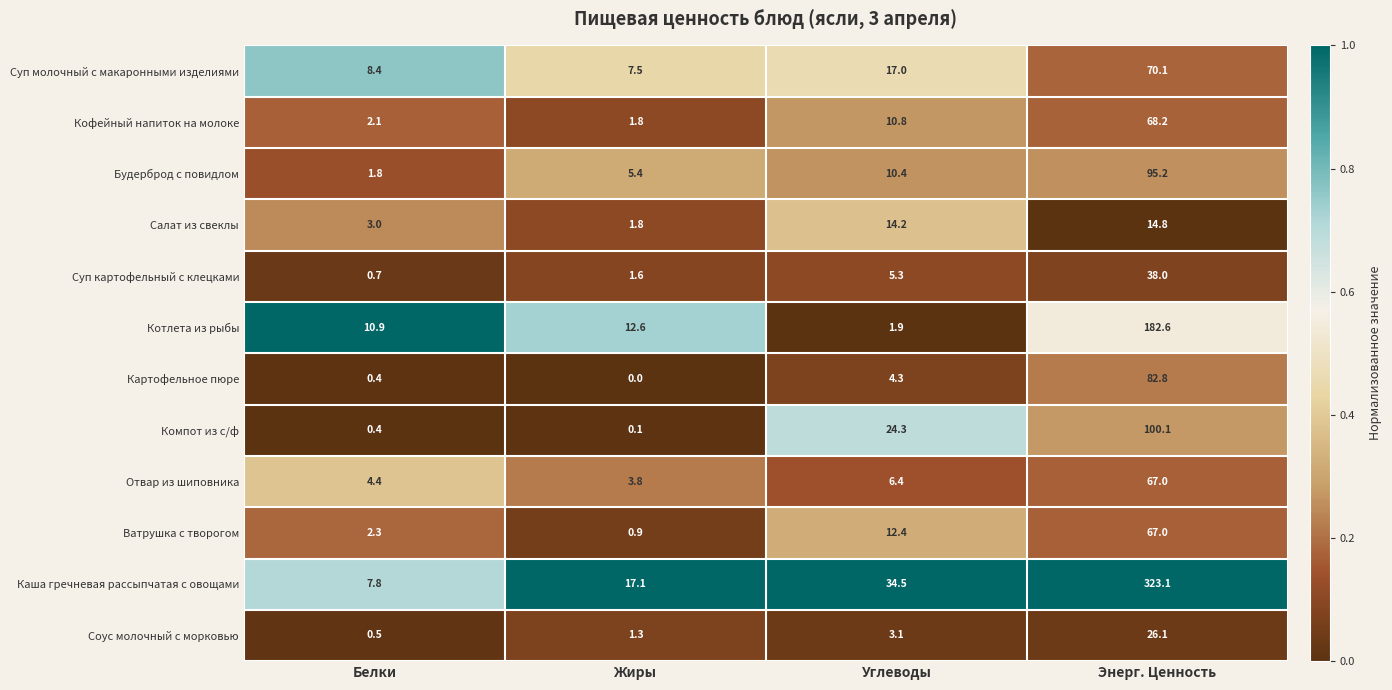

Read the Салат из свеклы value at Энерг. Ценность.

14.8